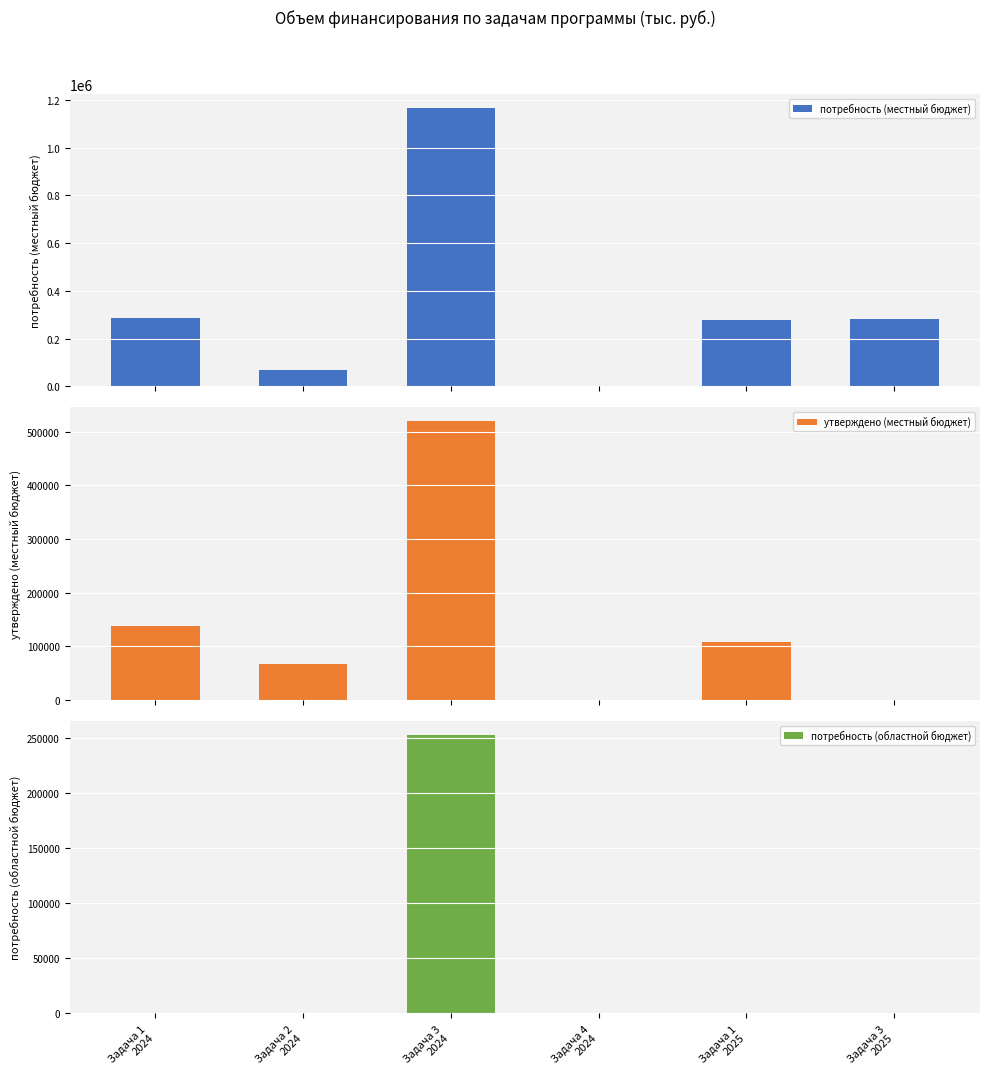

Is the value of потребность (областной бюджет) at Задача 1
2025 greater than the value of потребность (местный бюджет) at Задача 3
2024?

No